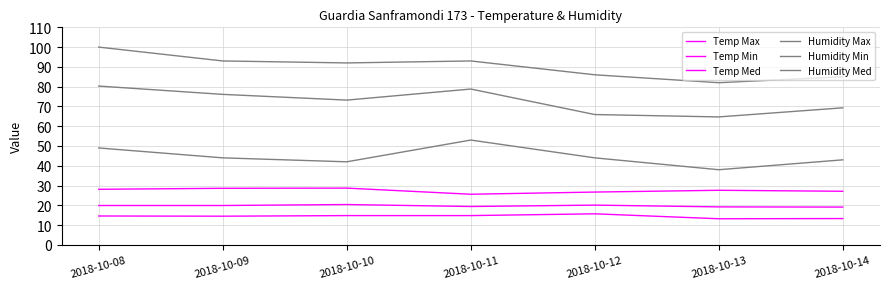

True or false: Humidity Min and Humidity Max intersect in this chart.

False